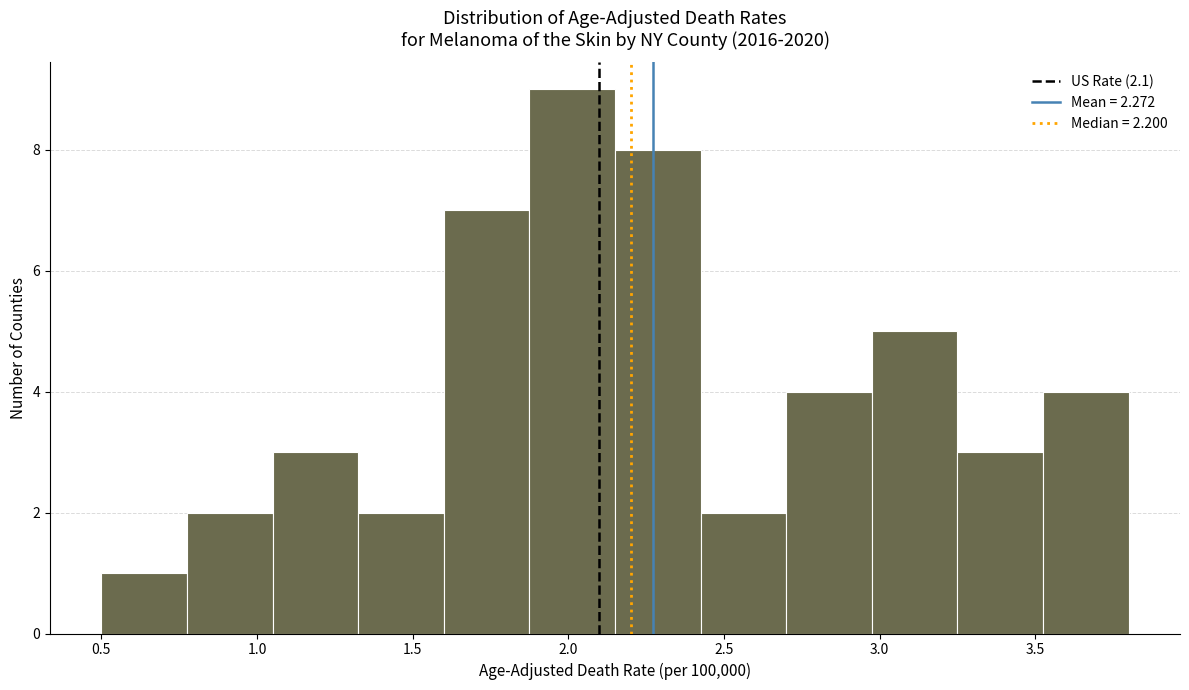

Reading left to right, transcribe this chart: for each bar, give the range it covers on the x-axis and its height. Neither the bar edges nor the heights are printed on the chart, so give them approximately, as read against the axes.

0.500 to 0.775: 1
0.775 to 1.050: 2
1.050 to 1.325: 3
1.325 to 1.600: 2
1.600 to 1.875: 7
1.875 to 2.150: 9
2.150 to 2.425: 8
2.425 to 2.700: 2
2.700 to 2.975: 4
2.975 to 3.250: 5
3.250 to 3.525: 3
3.525 to 3.800: 4